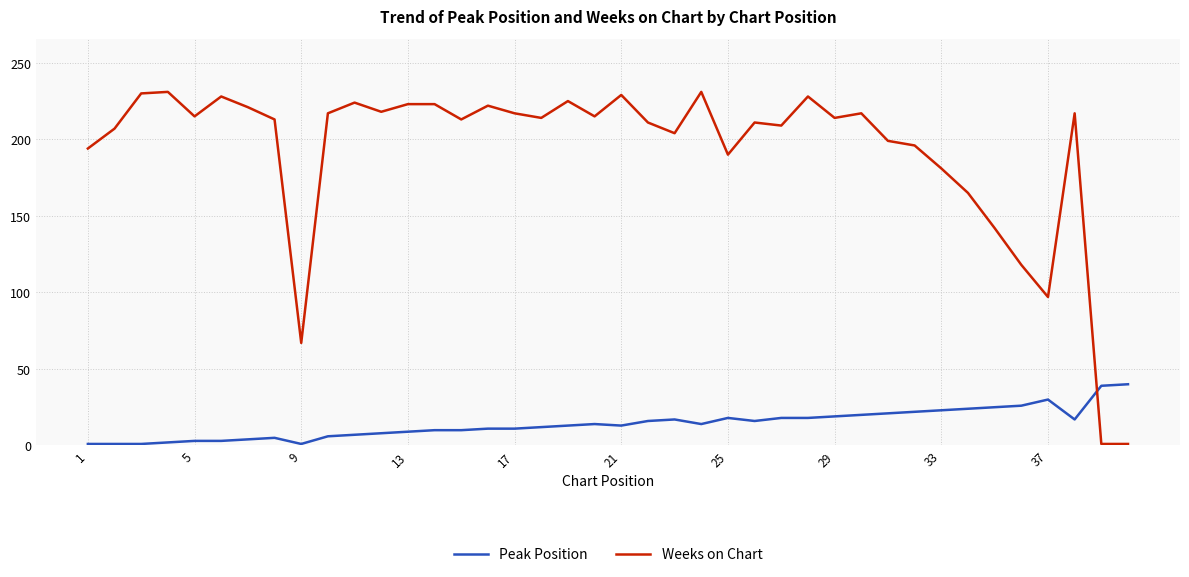

Which series has the largest total across all categories?

Weeks on Chart